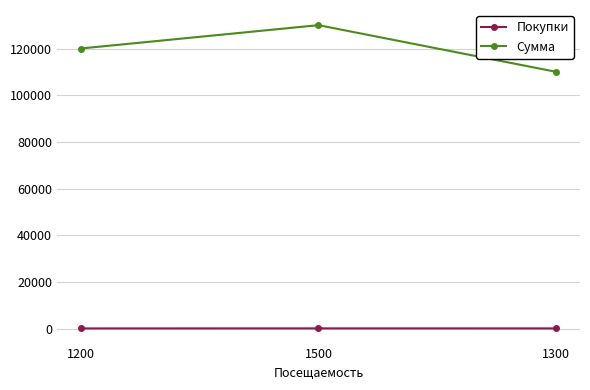

What is the value of the Сумма point at the 2nd from the left?

130000